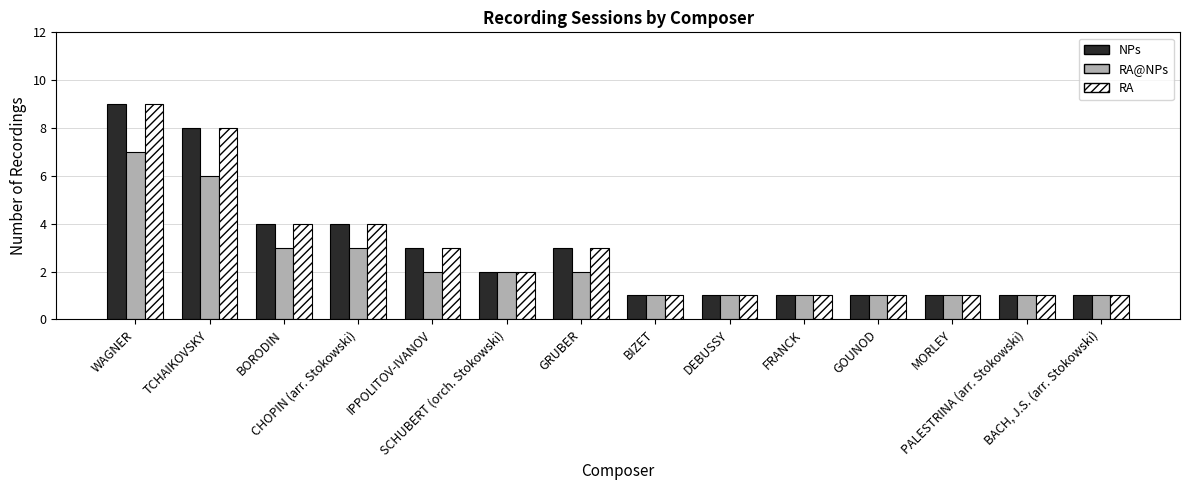

At which label does NPs first exceed 2?

WAGNER